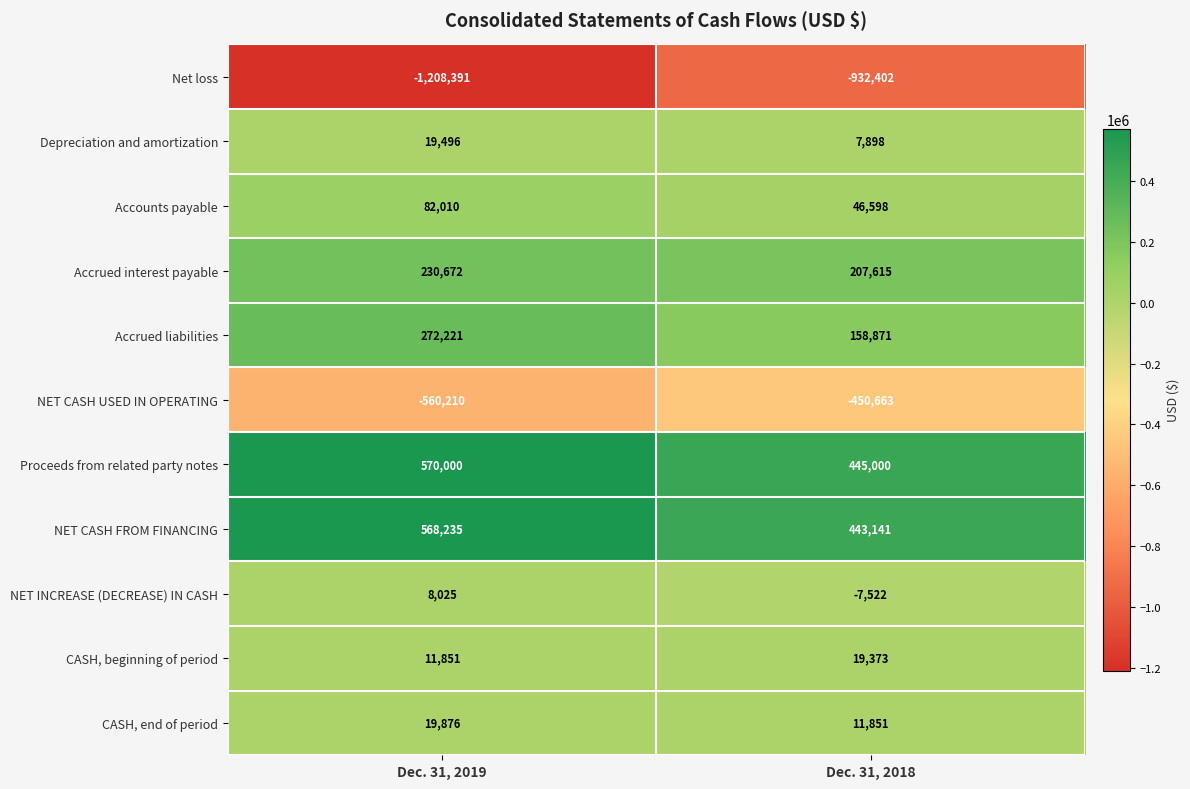

Reading right to left, transcribe all the data shown in this chart.

Net loss: -932402	-1208391
Depreciation and amortization: 7898	19496
Accounts payable: 46598	82010
Accrued interest payable: 207615	230672
Accrued liabilities: 158871	272221
NET CASH USED IN OPERATING: -450663	-560210
Proceeds from related party notes: 445000	570000
NET CASH FROM FINANCING: 443141	568235
NET INCREASE (DECREASE) IN CASH: -7522	8025
CASH, beginning of period: 19373	11851
CASH, end of period: 11851	19876